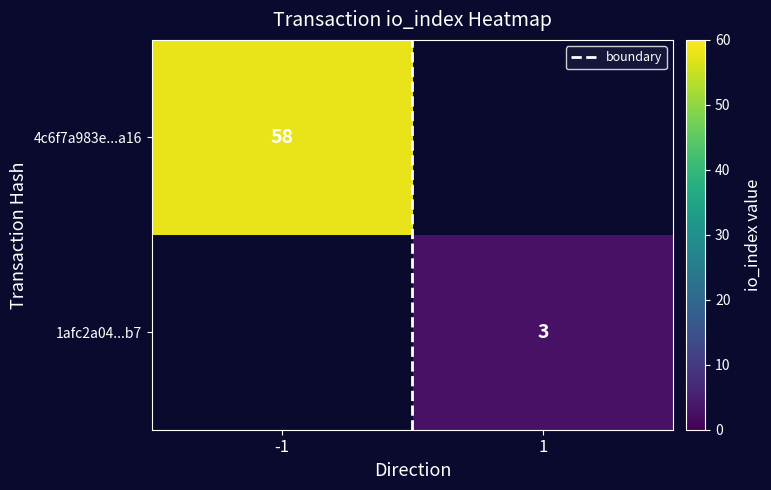

Which series has the widest spread of values?

boundary